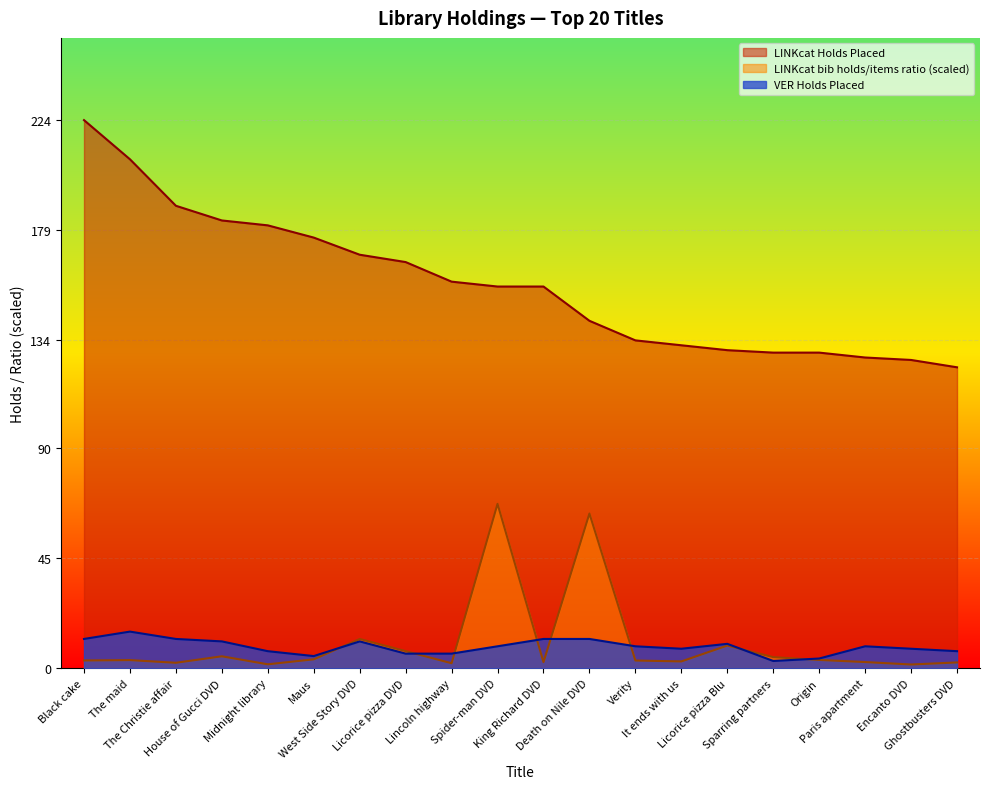

What is the approximate value of LINKcat Holds Placed at The maid?

208.0